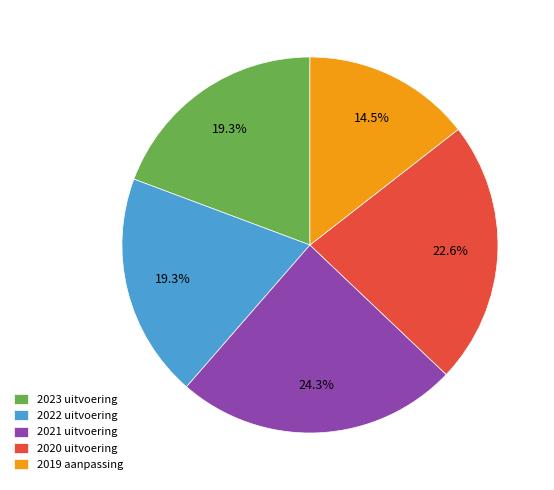

Which category has the smallest portion of the pie?

2019 aanpassing